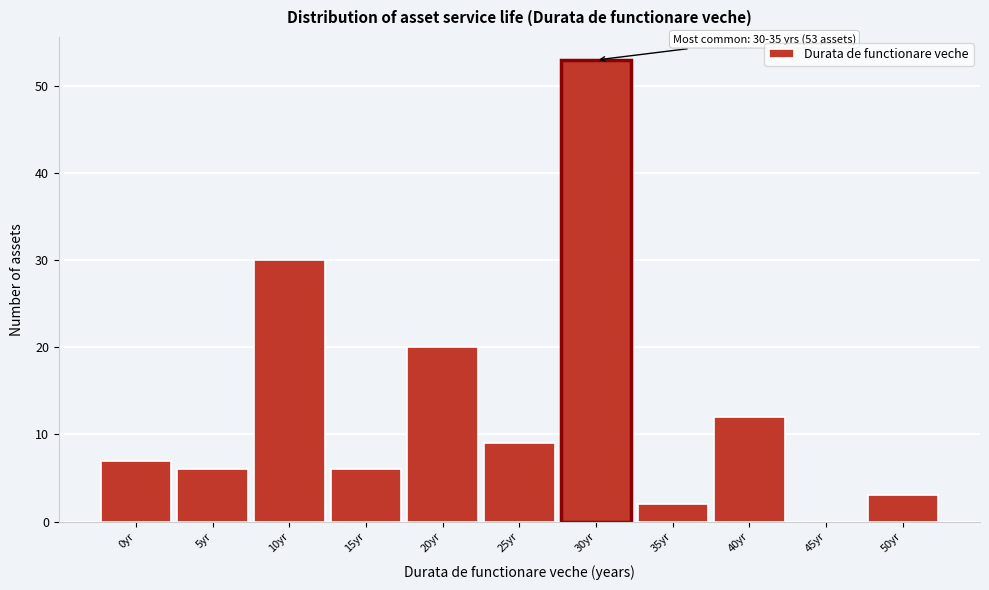

Reading right to left, extract all data points from this chart.

50yr=3	45yr=0	40yr=12	35yr=2	30yr=53	25yr=9	20yr=20	15yr=6	10yr=30	5yr=6	0yr=7